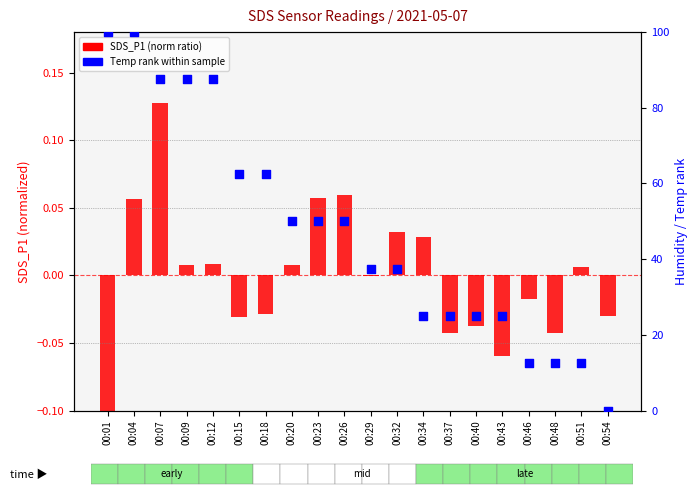

Which series has the largest Y range (max minus min)?

Temp (norm %)